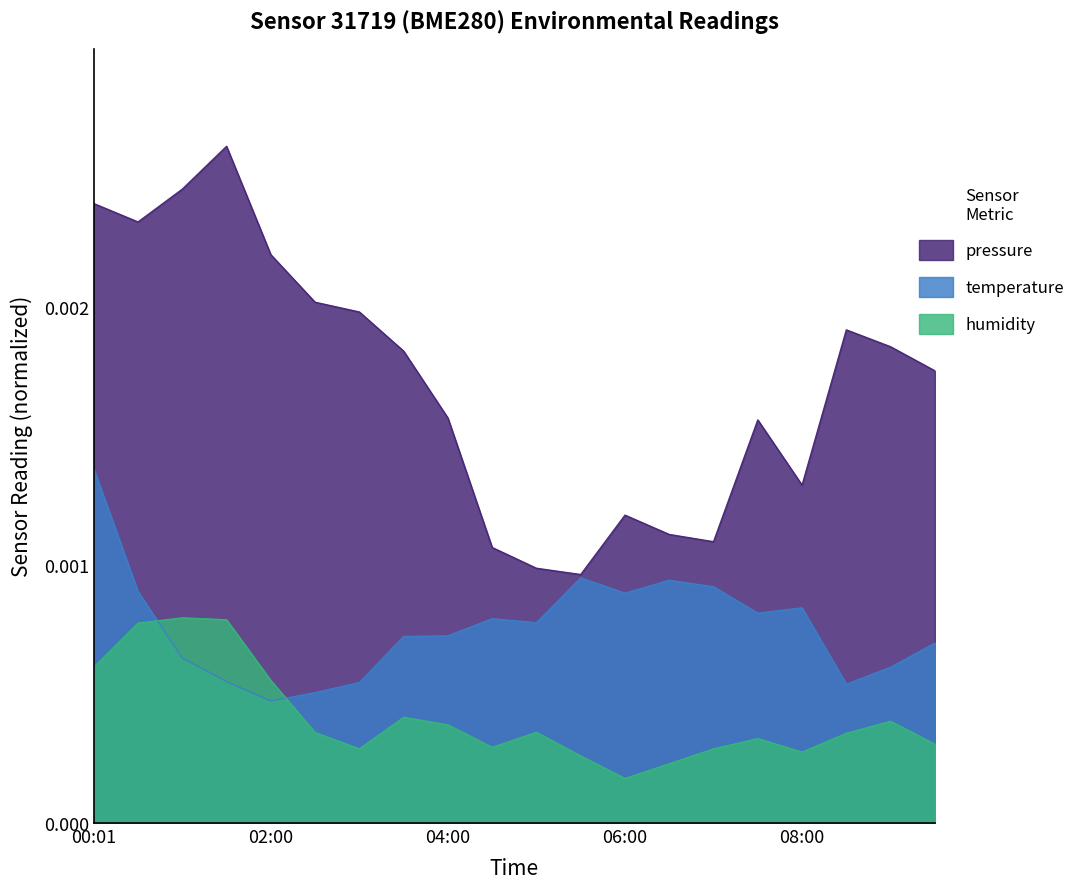

List the series in order of their peak value, lowest first.

humidity, pressure